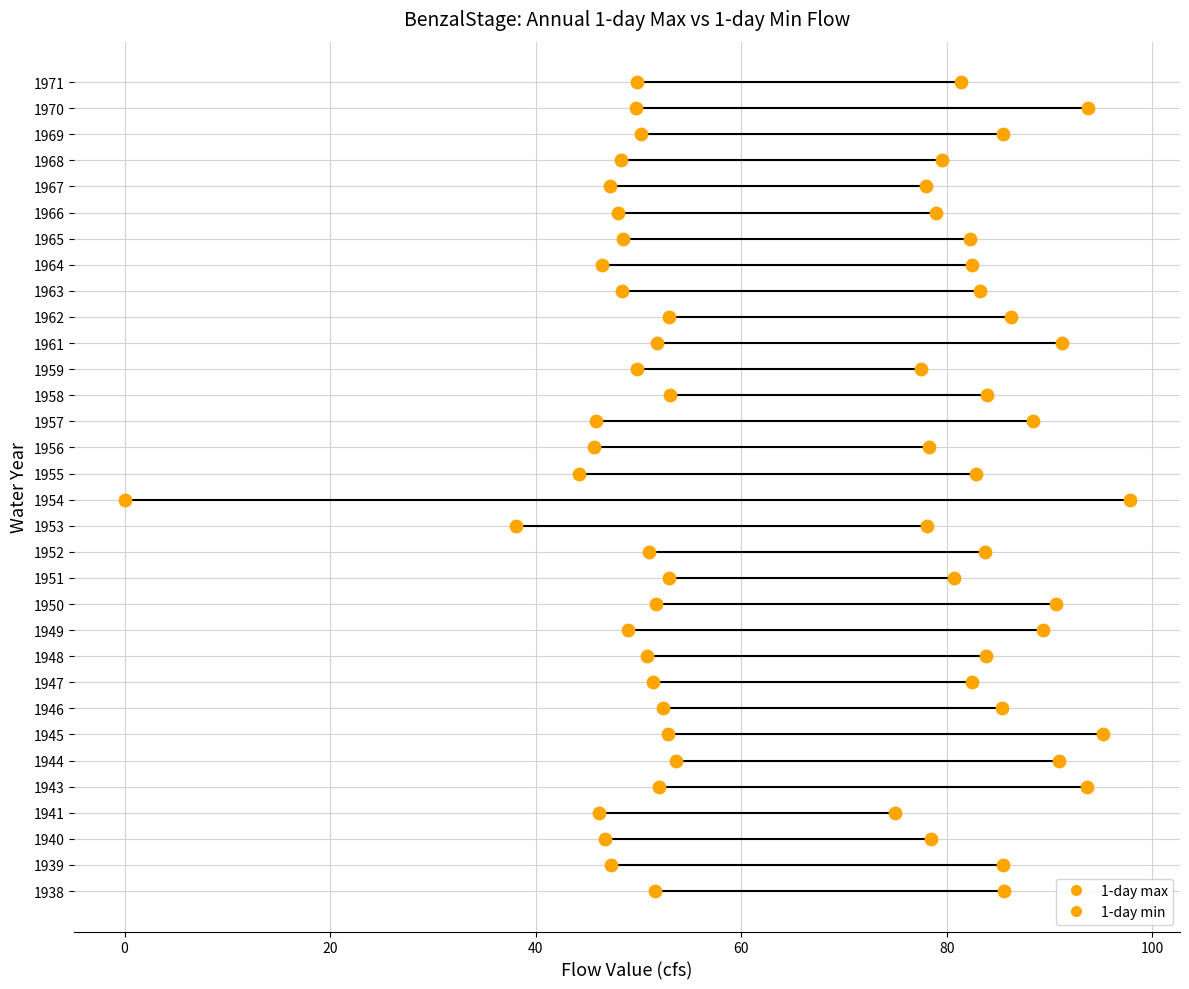

Which series contains the highest Y value?

1-day max